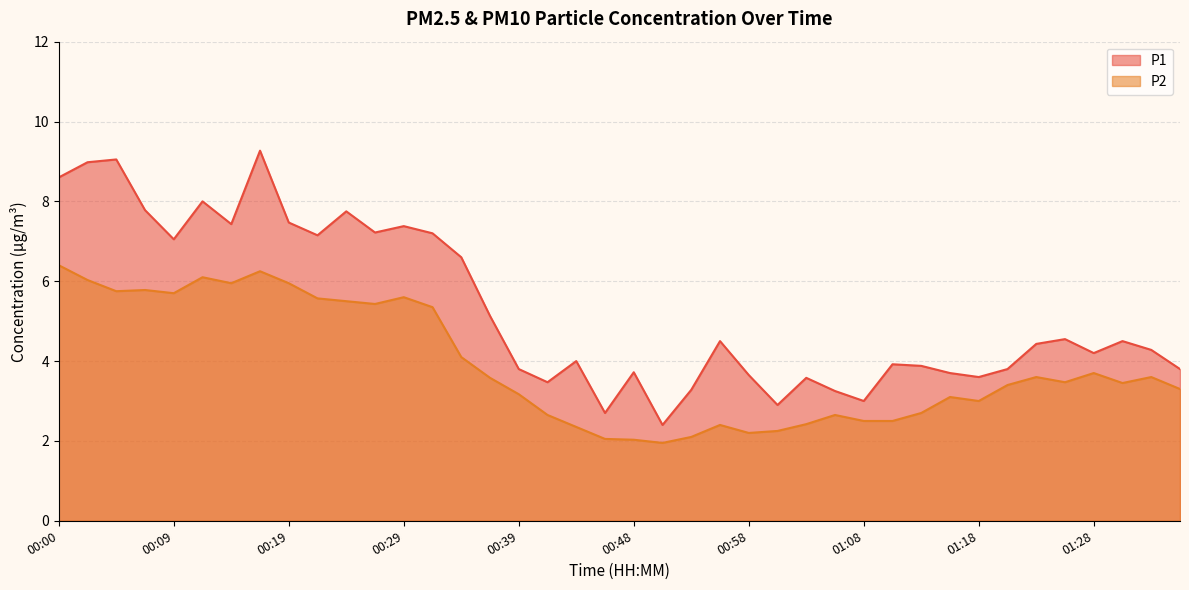

Does the chart have visible grid lines?

Yes